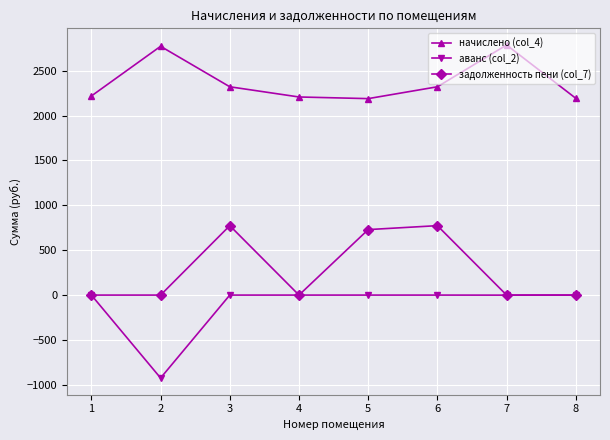

What is the difference between the highest and lowest values at 8?

2192.3